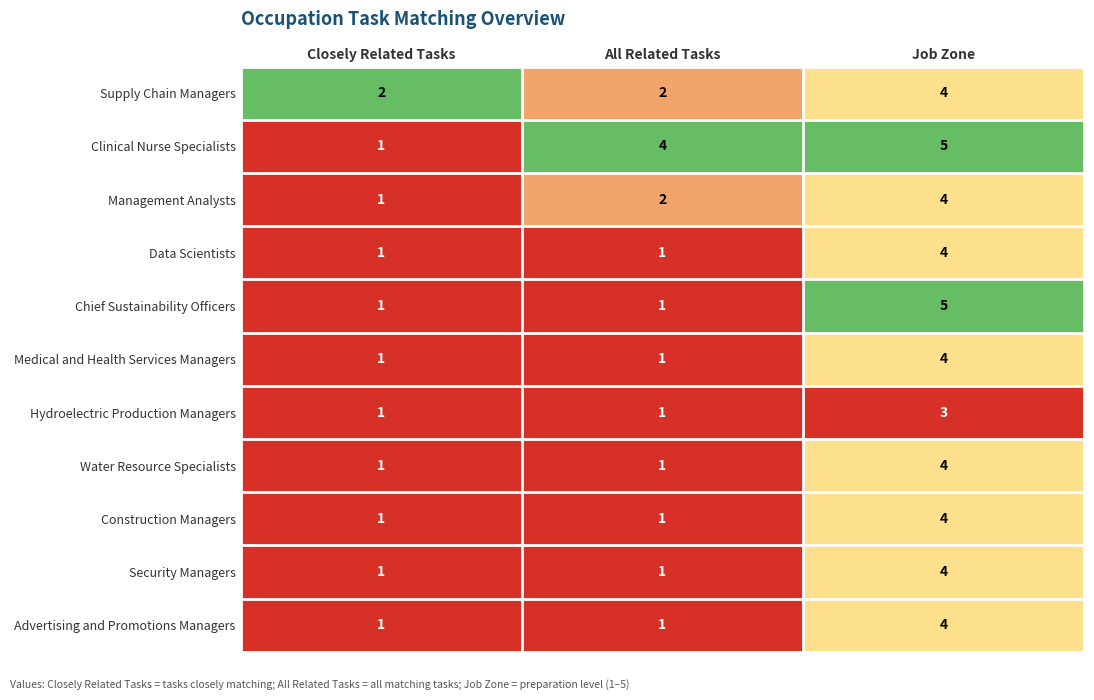

The Hydroelectric Production Managers series shows 1 at All Related Tasks. True or false?

True